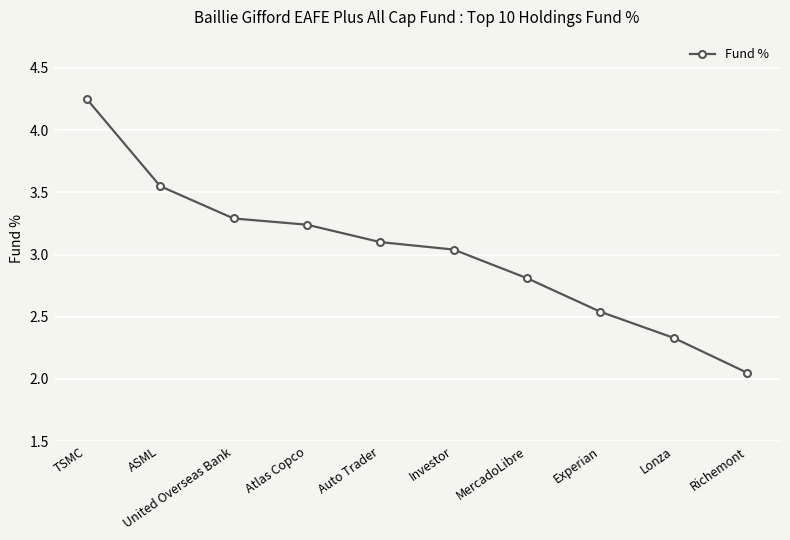

Is this an area chart (filled region under the line)?

No